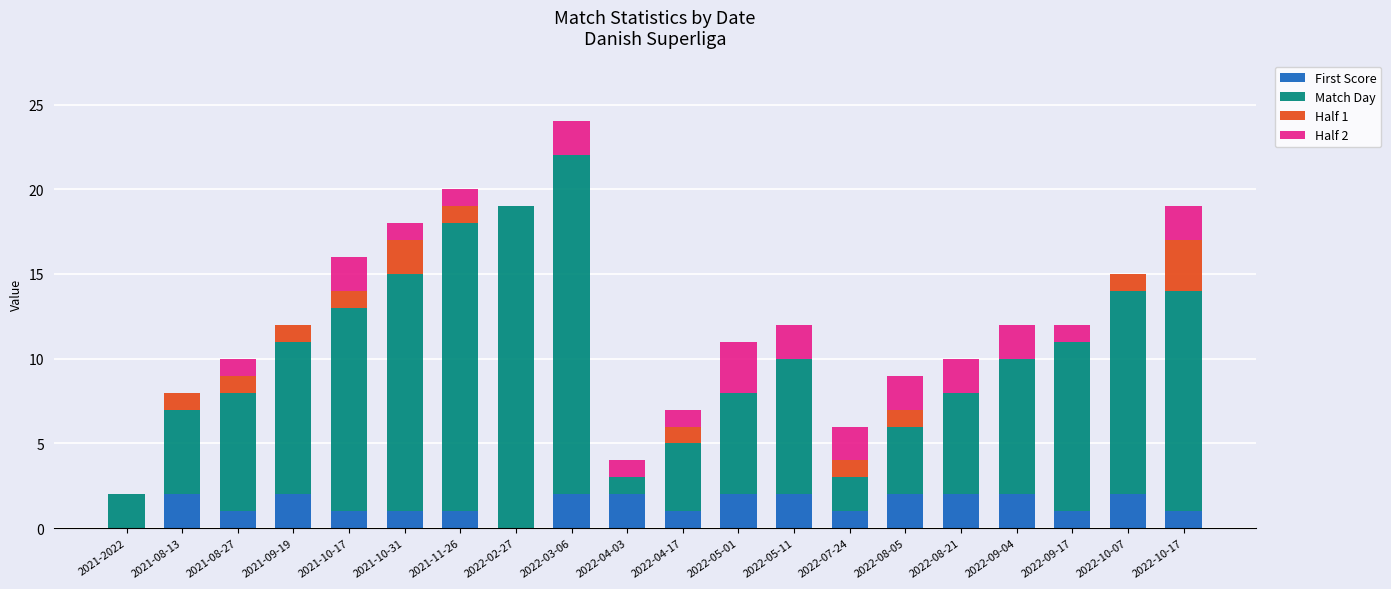

What is the total value across all series at 2022-04-17?

7